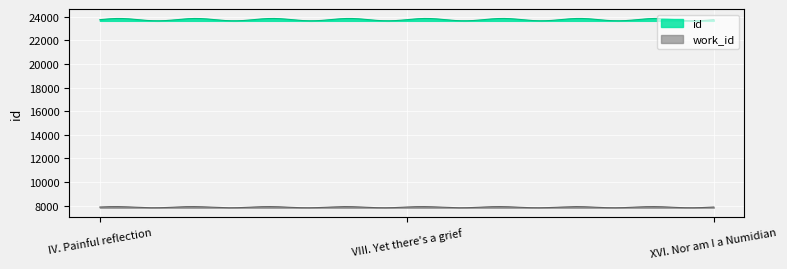

What is the minimum value for id?

23649.2